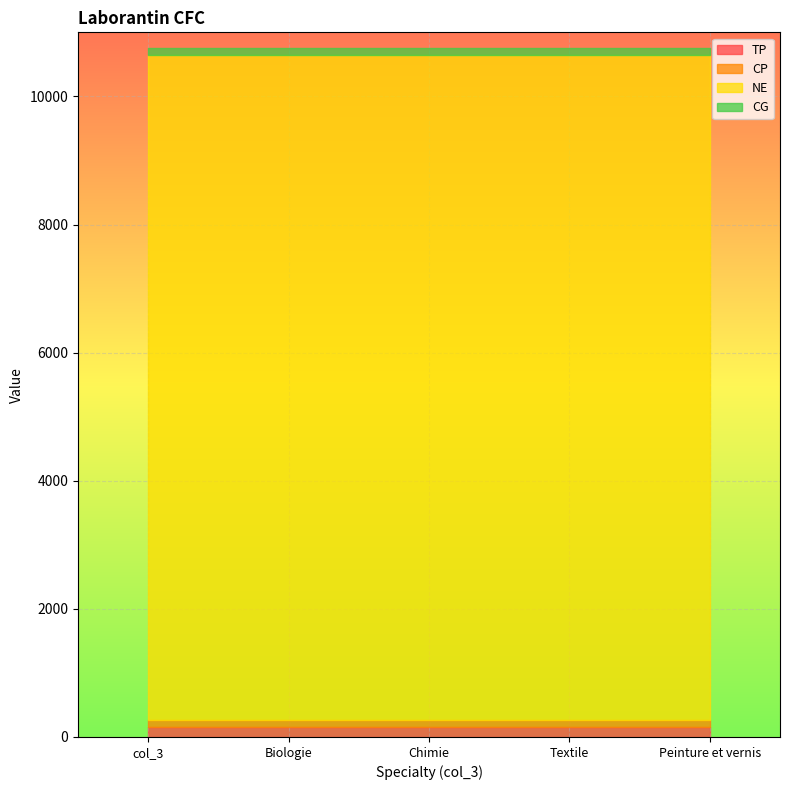

True or false: CP has more than 2 points higher than both neighbors.

False